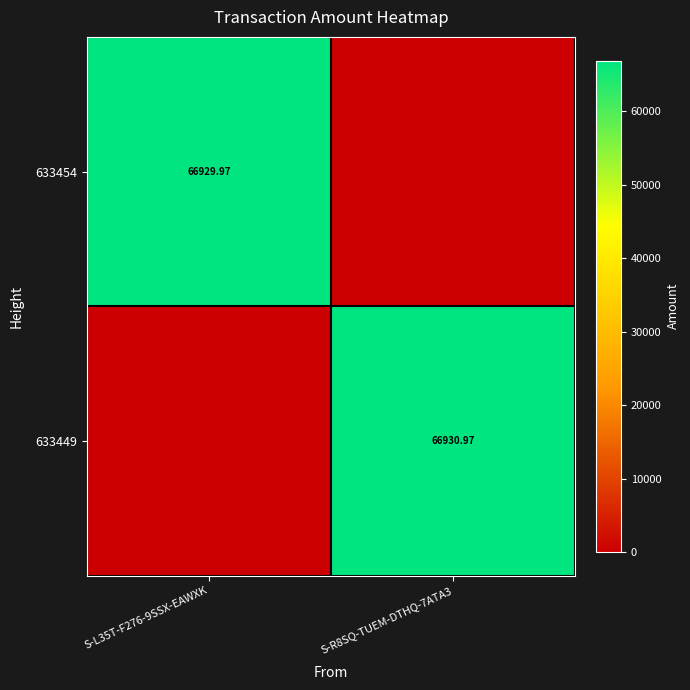

How many data points in 633449 are less than 66930?

1